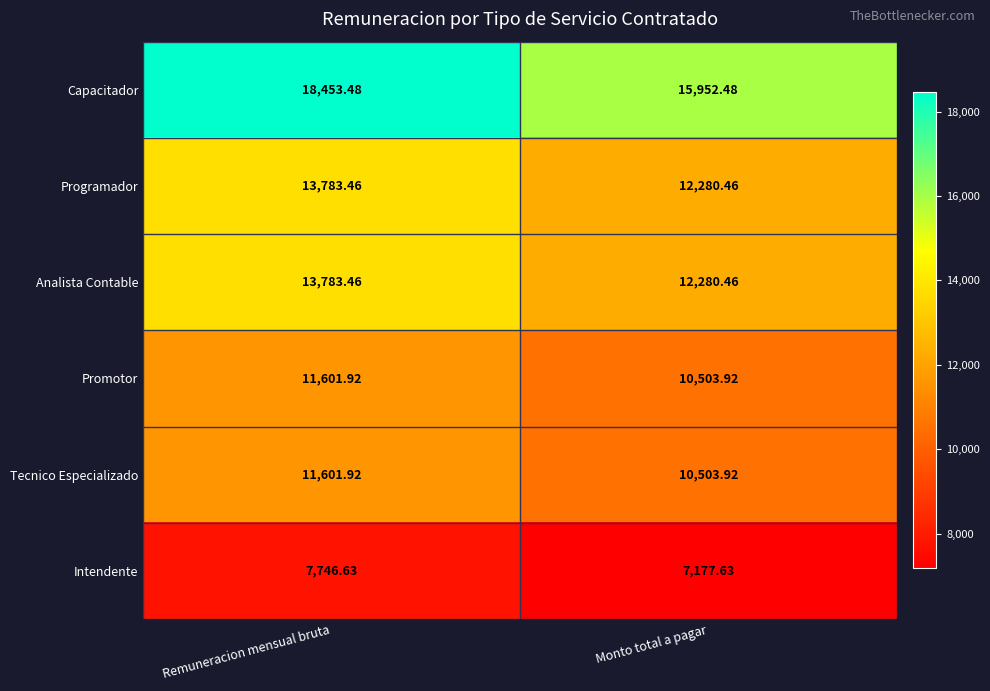

At which category is the sum across all series the highest?

Remuneracion mensual bruta